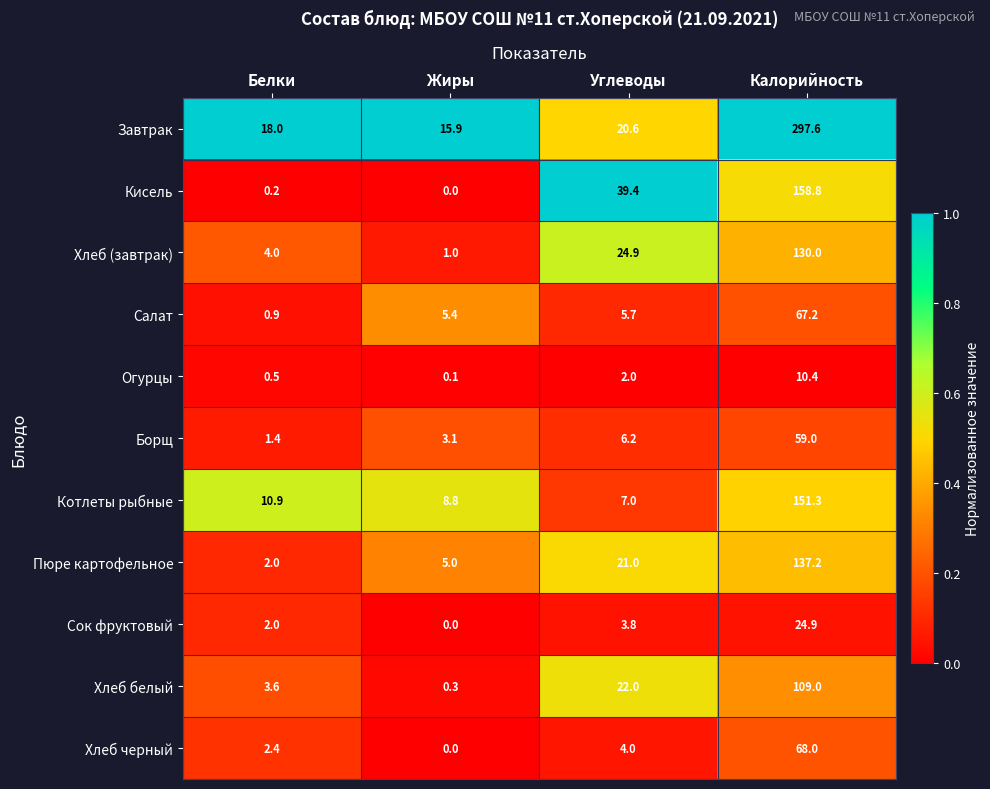

What is the difference between the maximum and minimum values in the Огурцы series?

10.3